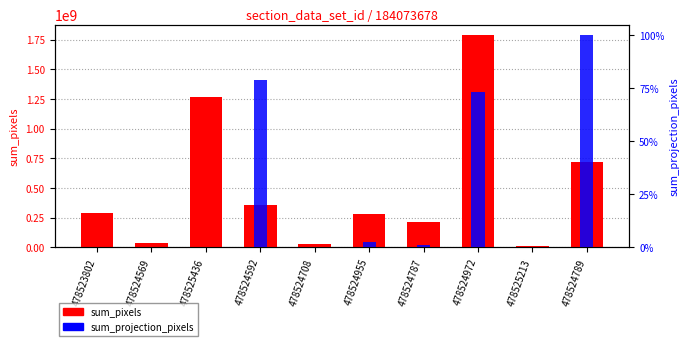

Rank the series at 478524789 from lowest to highest value.

sum_projection_pixels, sum_pixels